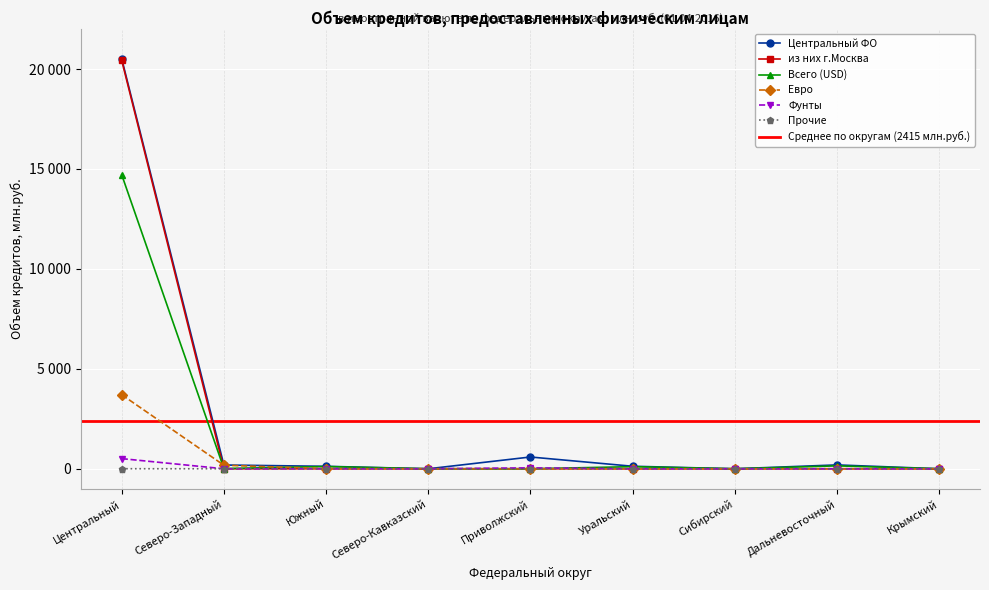

Reading right to left, list all the values displayed in this chart.

Центральный ФО: Крымский=0	Дальневосточный=193	Сибирский=0	Уральский=126	Приволжский=589	Северо-Кавказский=0	Южный=123	Северо-Западный=188	Центральный=20517
из них г.Москва: Крымский=0	Дальневосточный=0	Сибирский=0	Уральский=0	Приволжский=0	Северо-Кавказский=0	Южный=0	Северо-Западный=0	Центральный=20436
Всего (USD): Крымский=0	Дальневосточный=145	Сибирский=0	Уральский=105	Приволжский=1	Северо-Кавказский=0	Южный=112	Северо-Западный=11	Центральный=14712
Евро: Крымский=0	Дальневосточный=0	Сибирский=0	Уральский=0	Приволжский=0	Северо-Кавказский=0	Южный=7	Северо-Западный=177	Центральный=3705
Фунты: Крымский=0	Дальневосточный=0	Сибирский=0	Уральский=0	Приволжский=45	Северо-Кавказский=0	Южный=4	Северо-Западный=0	Центральный=508
Прочие: Крымский=0	Дальневосточный=0	Сибирский=0	Уральский=0	Приволжский=0	Северо-Кавказский=0	Южный=0	Северо-Западный=0	Центральный=3